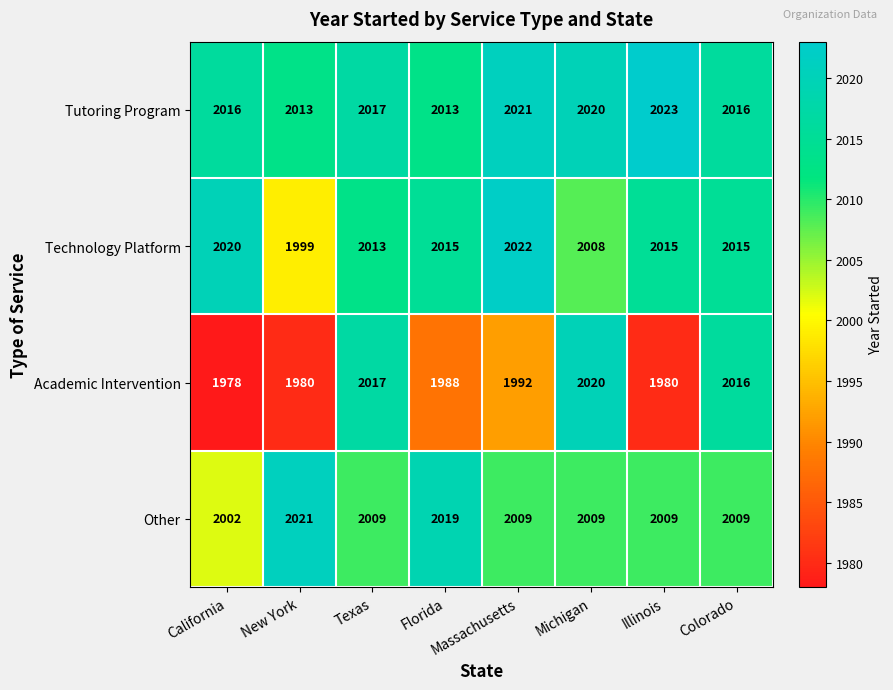

Rank the series by their maximum value, from highest to lowest.

Tutoring Program, Technology Platform, Other, Academic Intervention